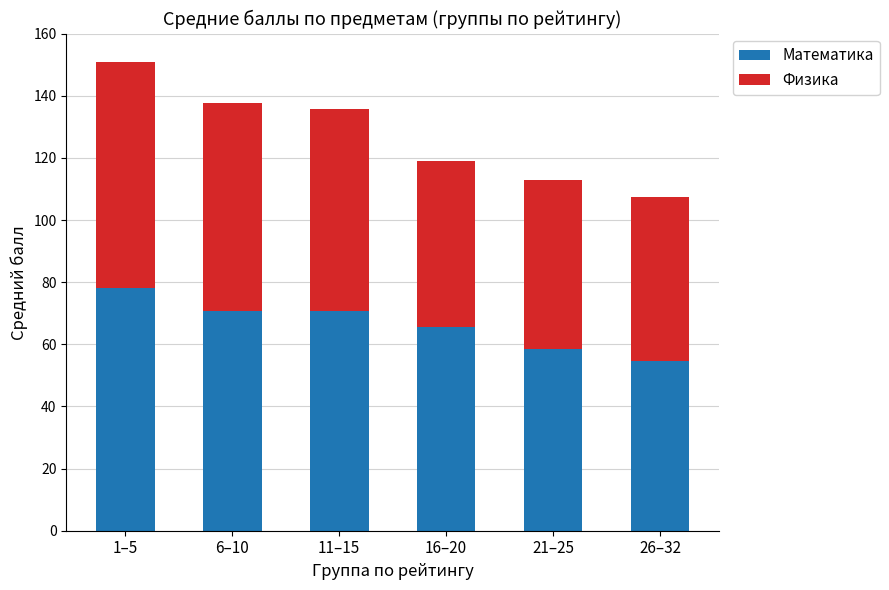

True or false: Математика has a value of 70.8 at 11–15.

True